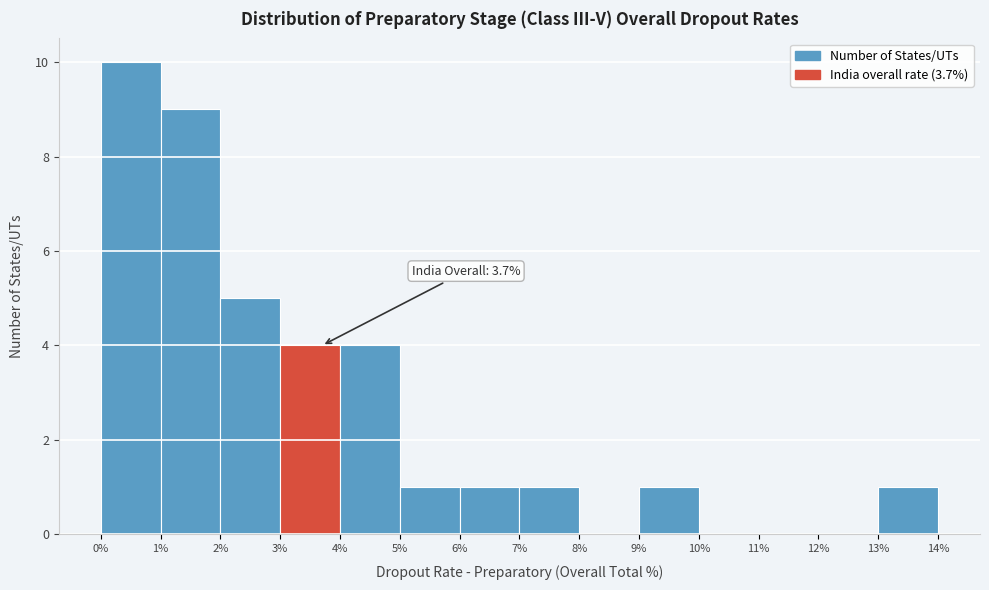

Over which range of the x-axis is the bar tallest?

0% to 1%